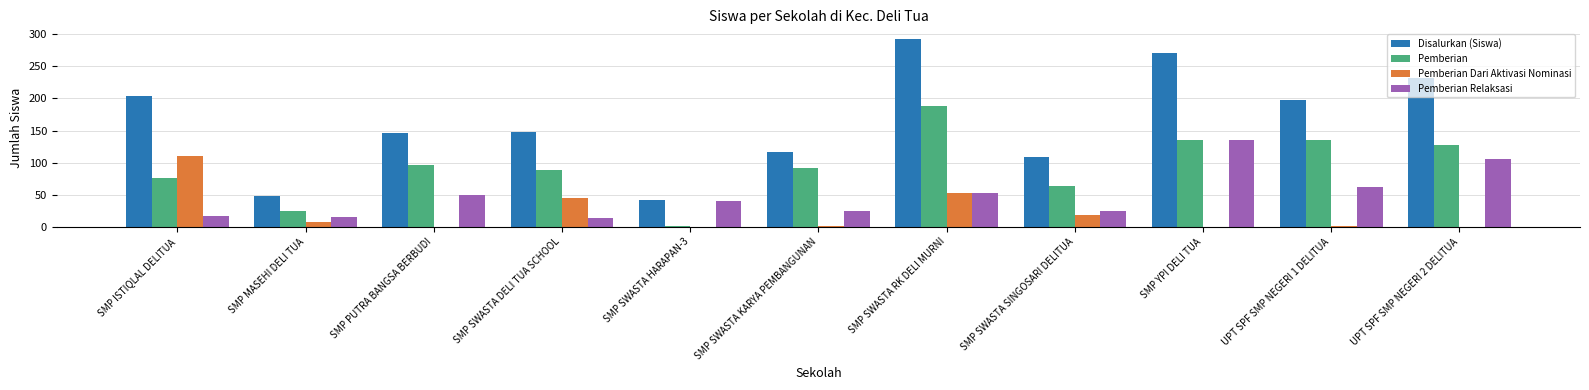

How many groups of bars are there?

11